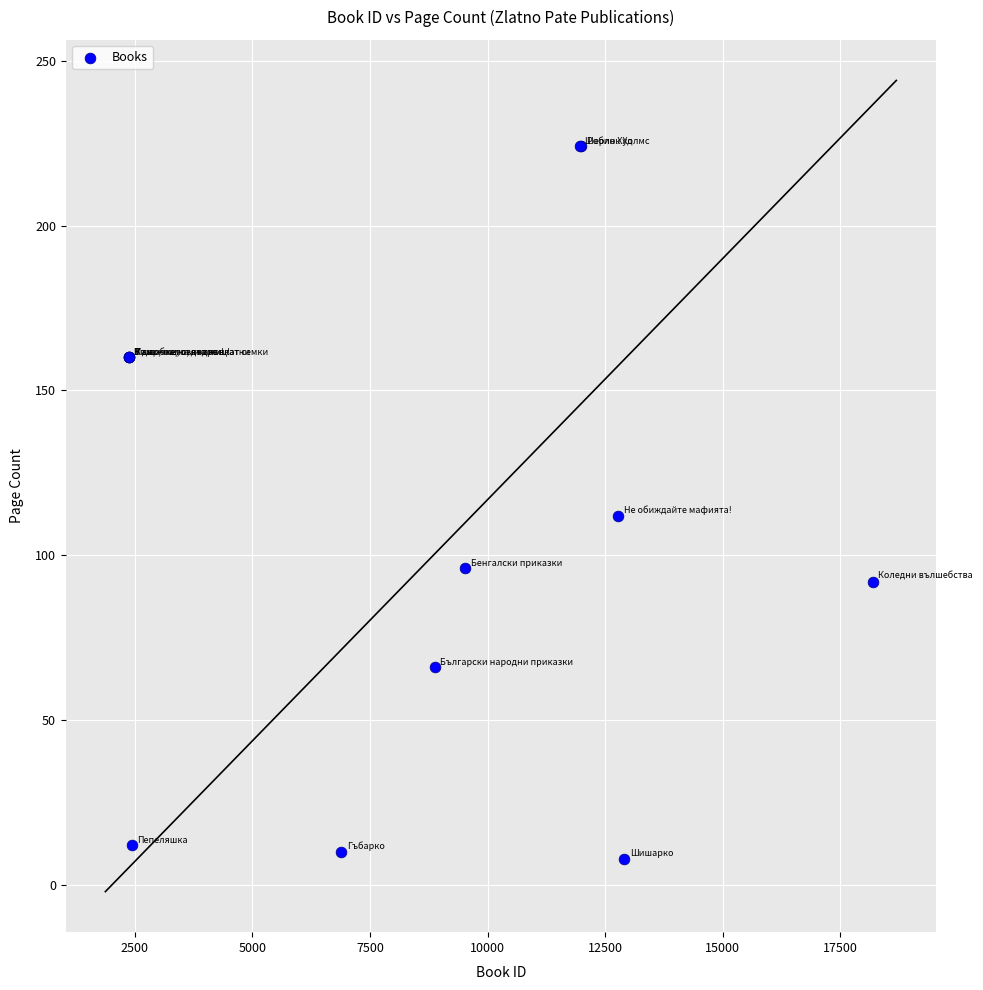

What Y value in the scatter plot is closest to 116?

112